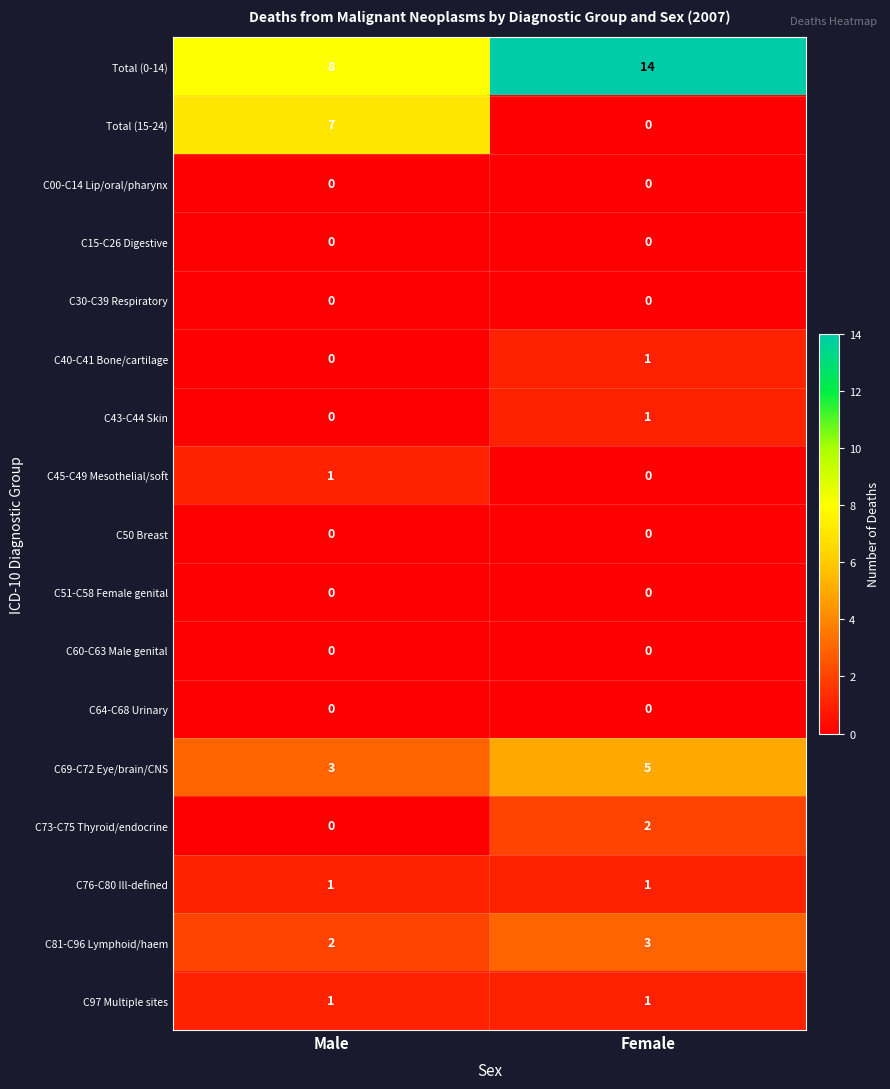

Rank the categories by C69-C72 Eye/brain/CNS value from lowest to highest.

Male, Female